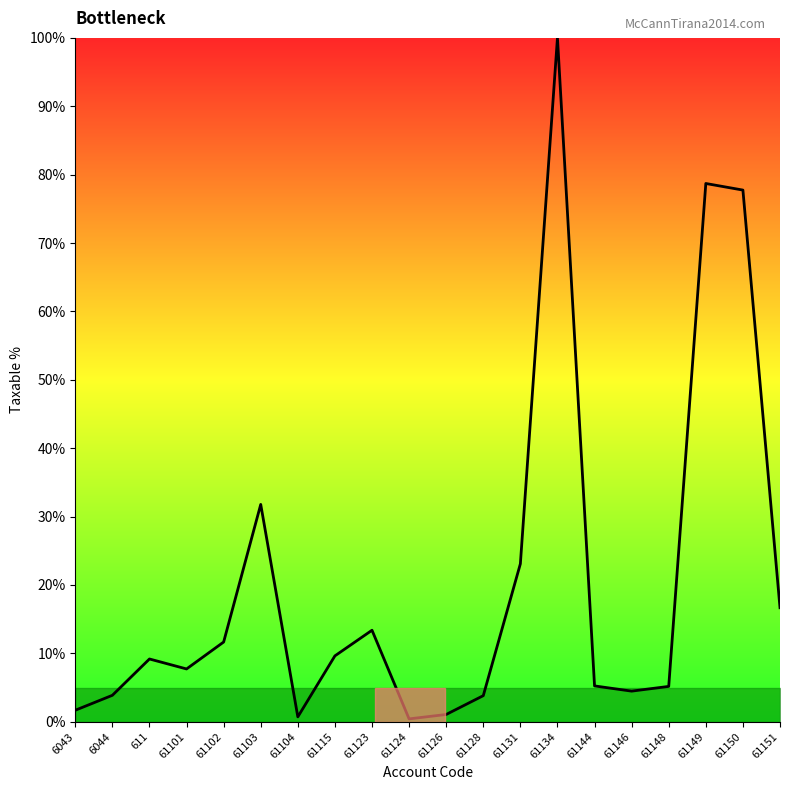

What position from the left is 61128?

12